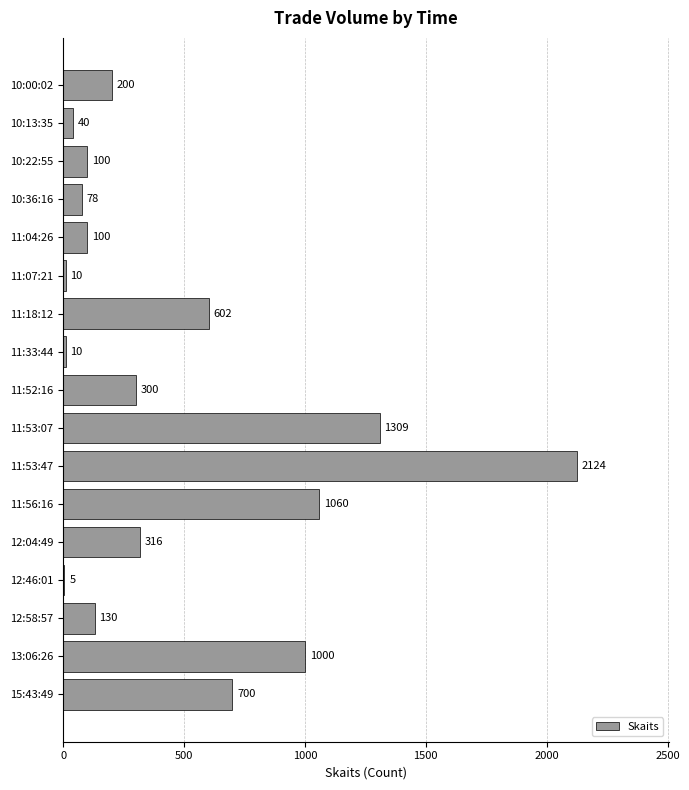

How many distinct data groups are displayed?

1